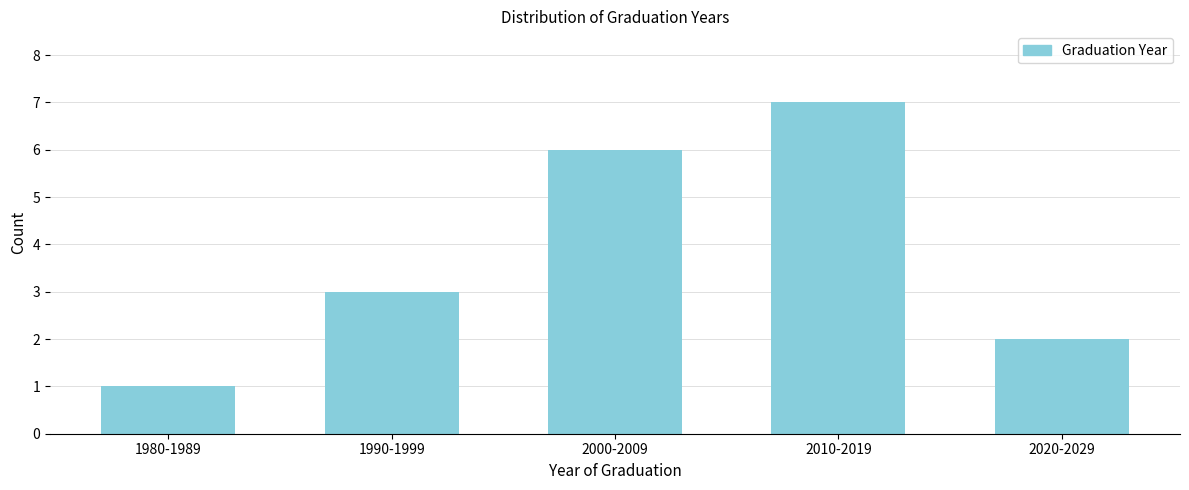

Reading left to right, transcribe all the data shown in this chart.

1	3	6	7	2